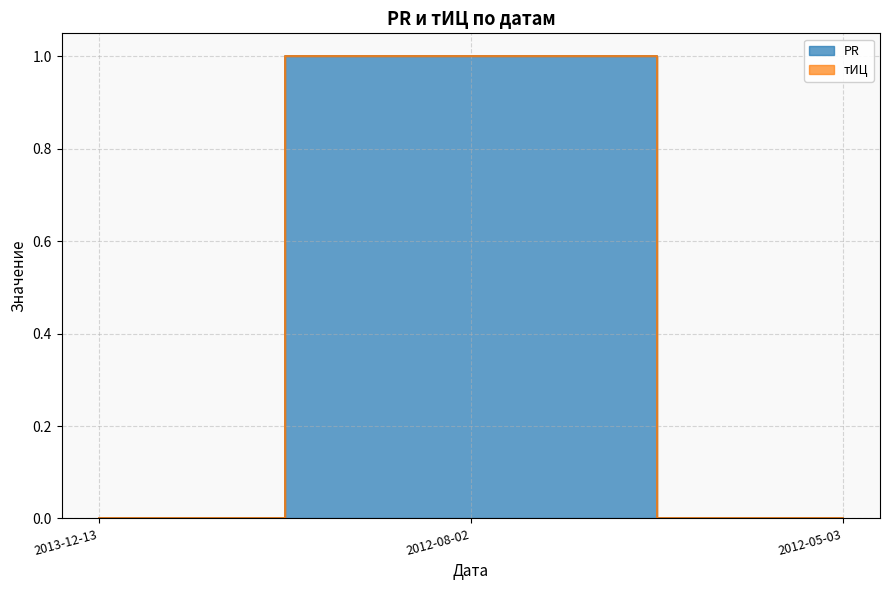

True or false: the data shows 2 at 2012-08-02.

False